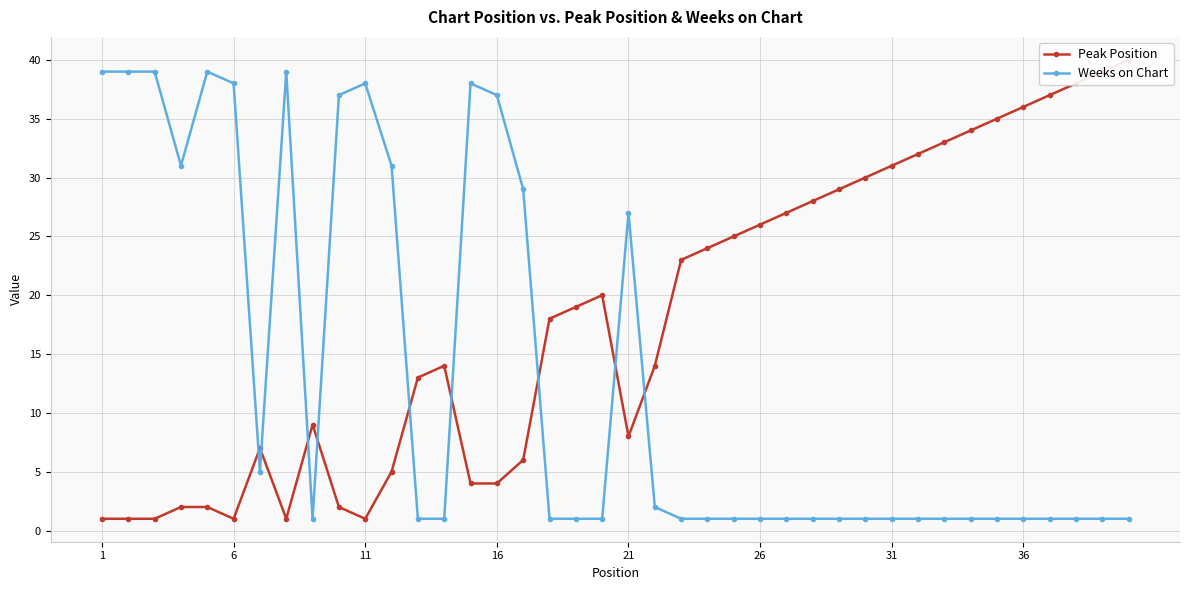

What is the greatest value displayed?

40